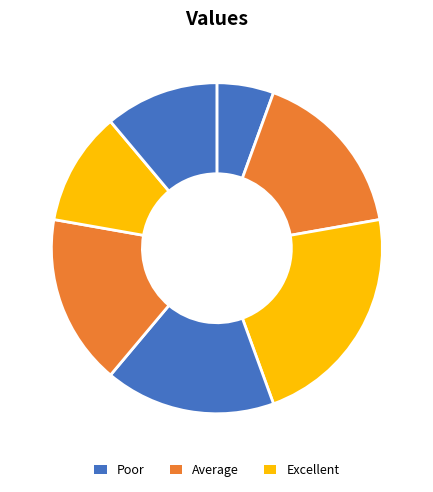

To the nearest percent, what is the difference between the largest and smallest slice percentages?

17%